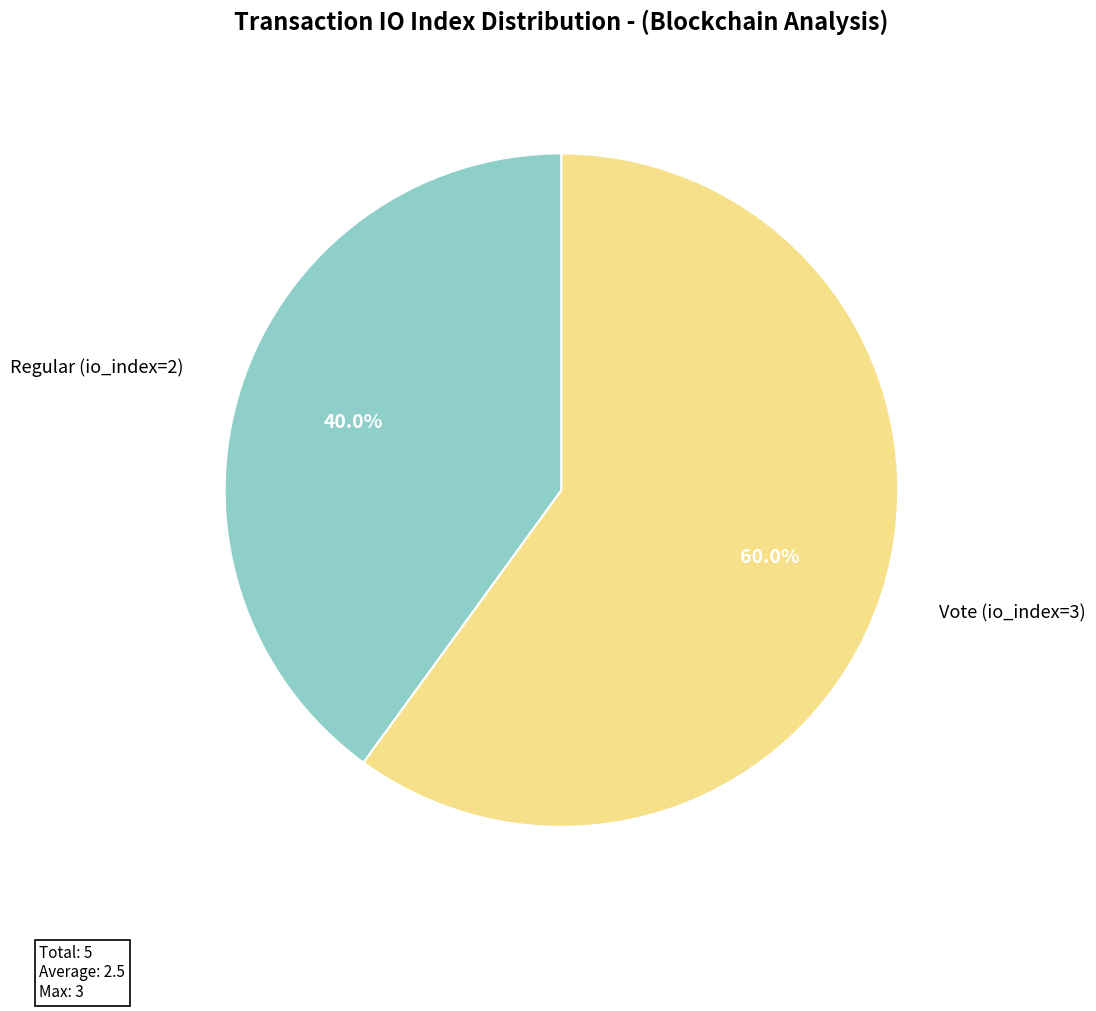

What is the largest slice in the pie chart?

Vote (io_index=3)